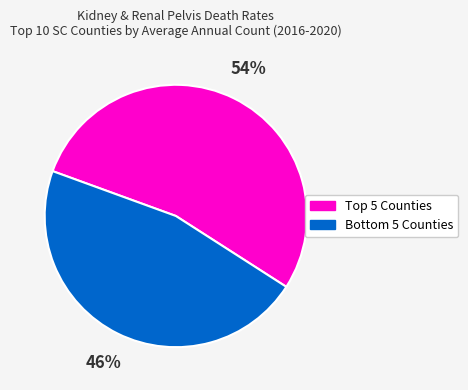

To the nearest percent, what is the average slice percentage?

50%